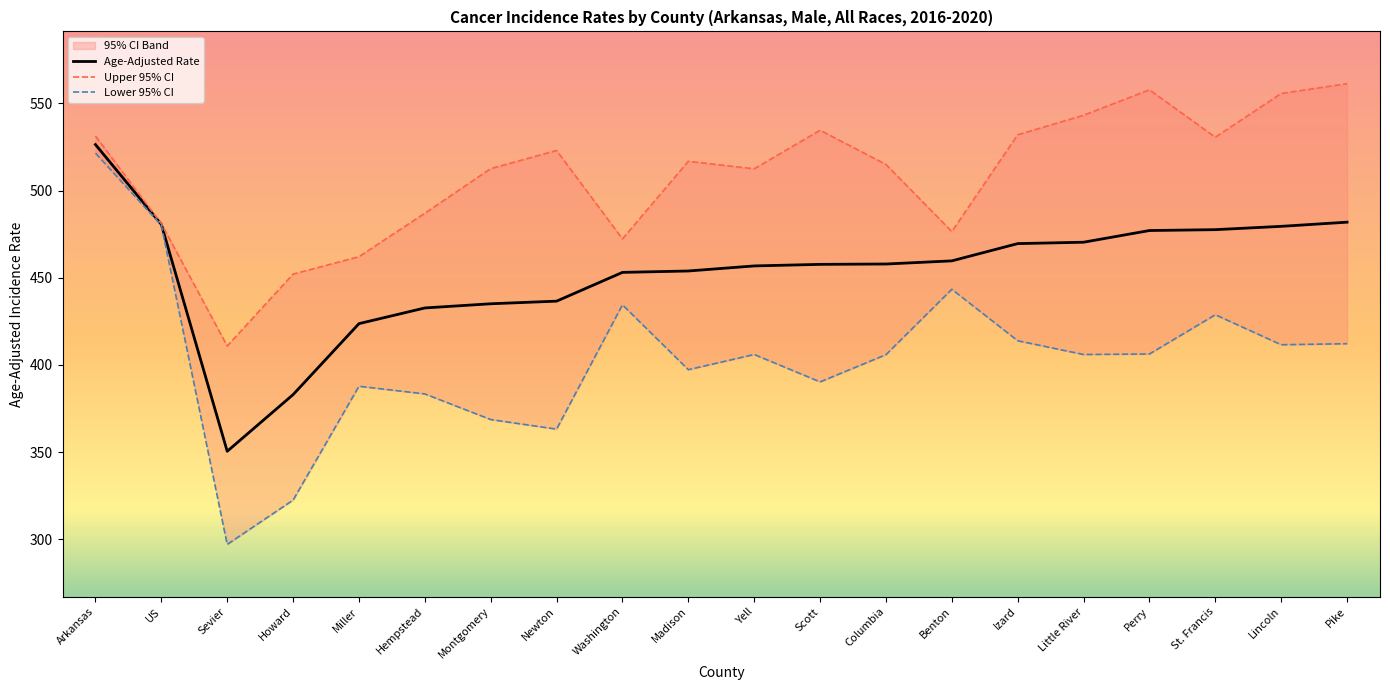

Which category has the highest value in the Lower 95% CI series?

Arkansas